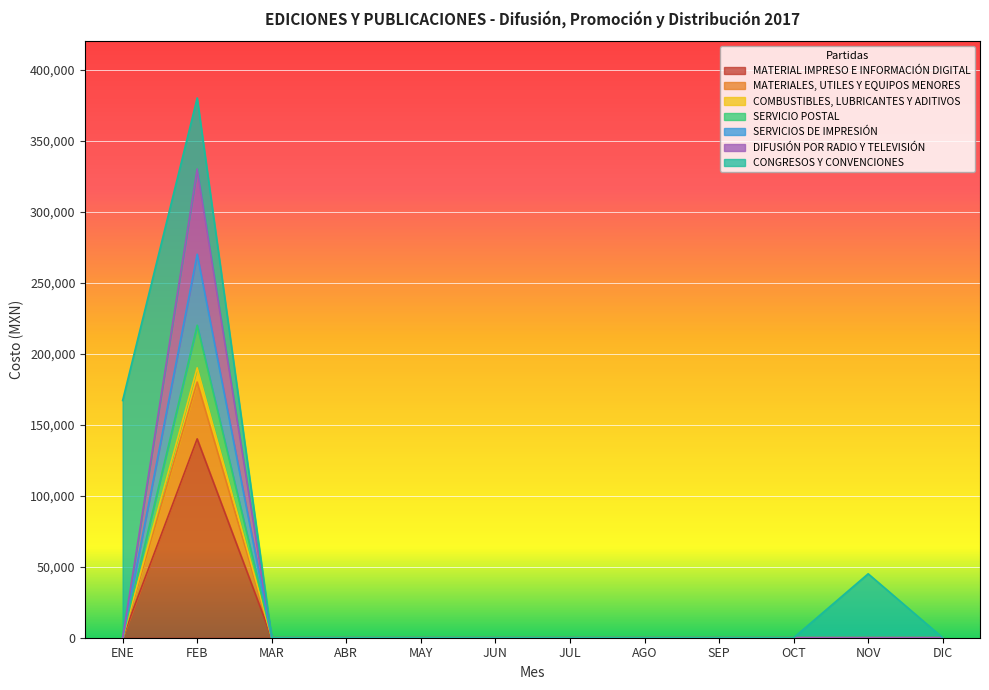

At which category is the sum across all series the highest?

FEB